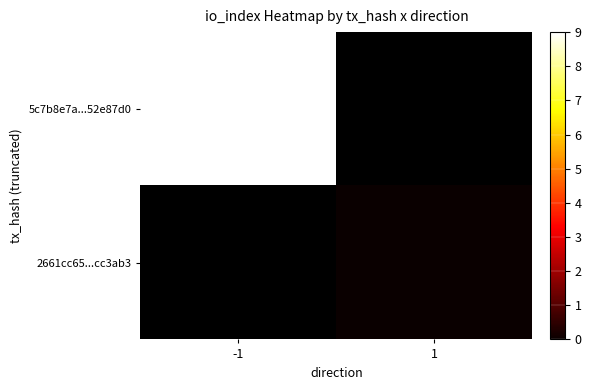

How many categories are shown in the chart?

2